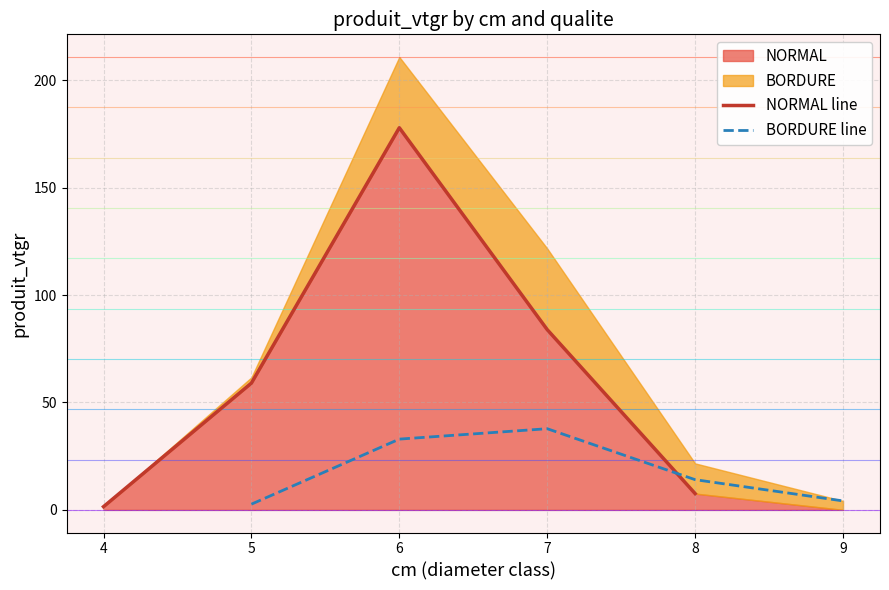

What is the highest value of the NORMAL series?

177.9